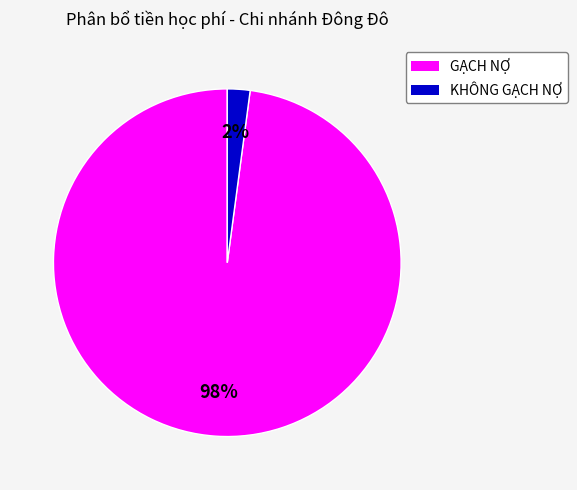

To the nearest percent, what is the difference between the GẠCH NỢ and KHÔNG GẠCH NỢ slice percentages?

96%